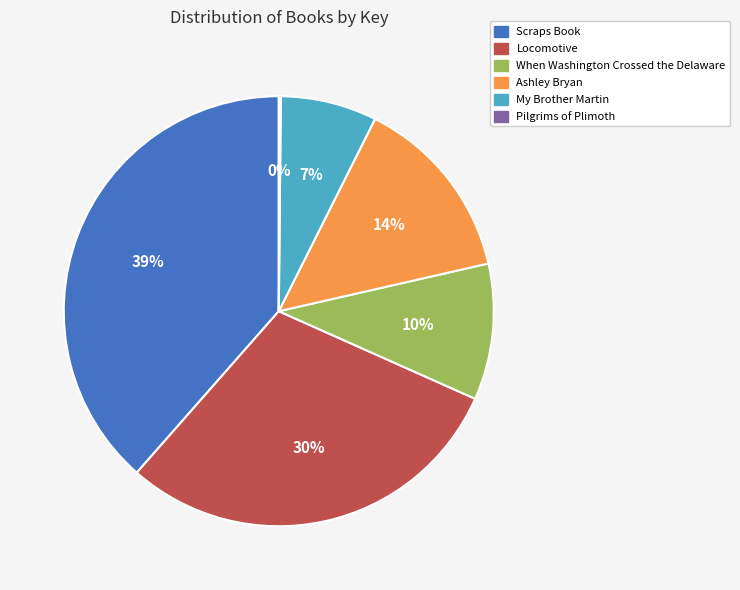

Which slice is the largest?

Scraps Book